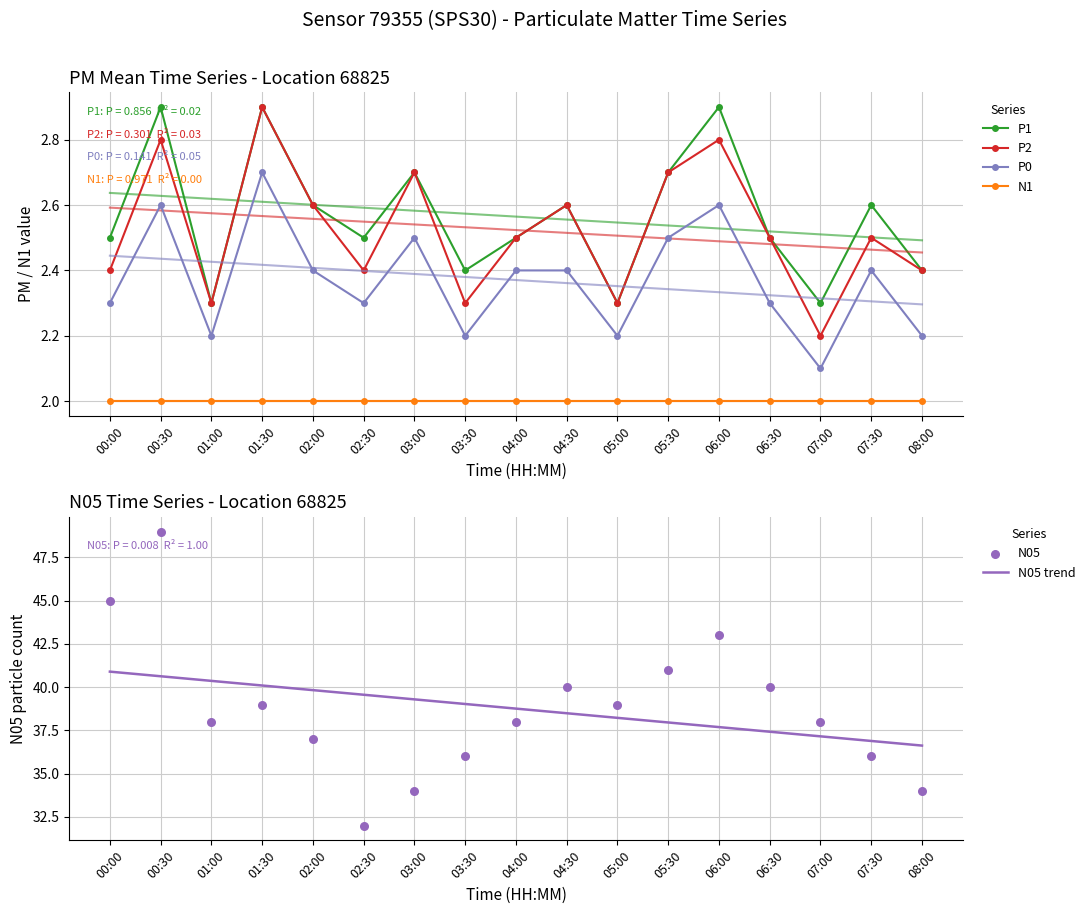

What is the total value across all series at 03:00?

83.2